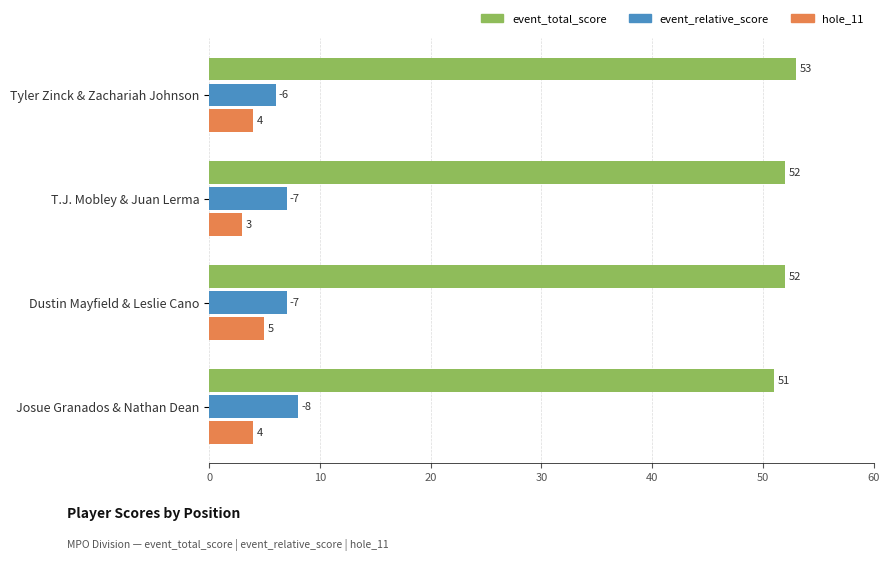

Rank the series at Dustin Mayfield & Leslie Cano from lowest to highest value.

hole_11, event_relative_score, event_total_score